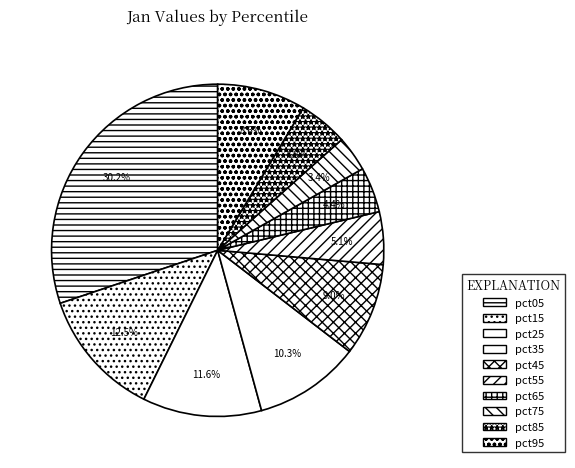

To the nearest percent, what is the average slice percentage?

10%